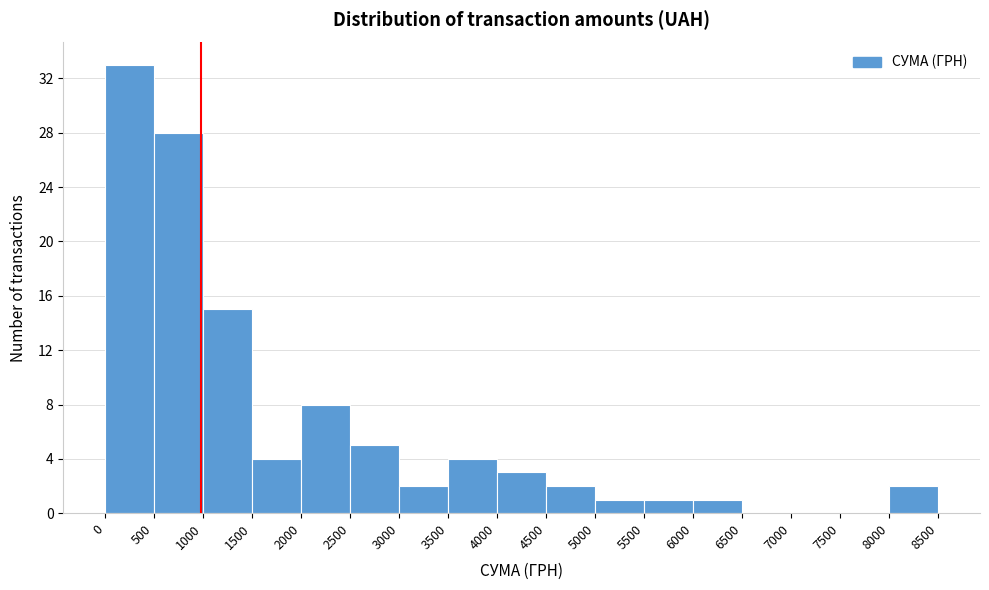

What is the height of the bar covering 2000 to 2500 on the x-axis? The values are not printed on the chart, so give them approximately, as read against the axis.

8